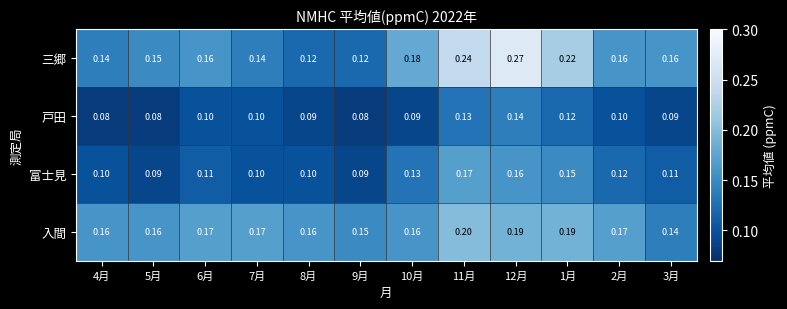

Rank the series by their maximum value, from lowest to highest.

戸田, 富士見, 入間, 三郷